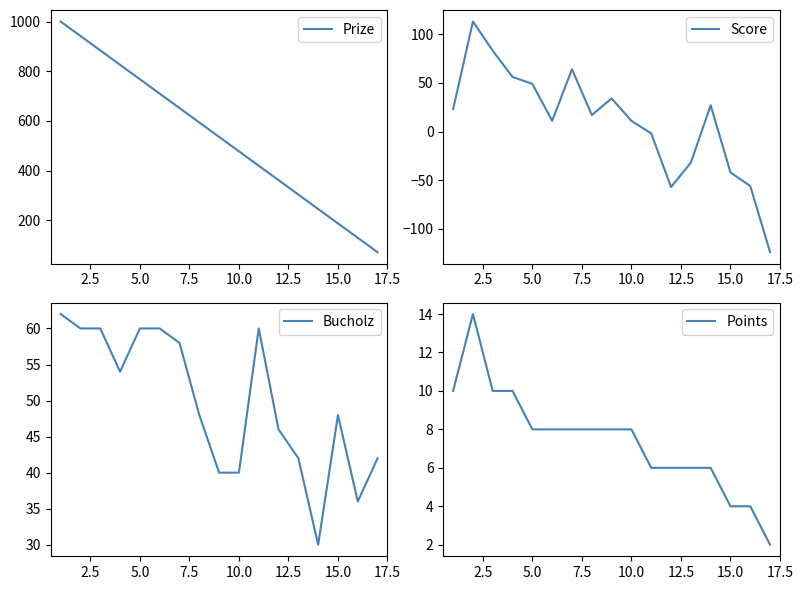

What is the value of the Prize point at the 13th from the left?

304